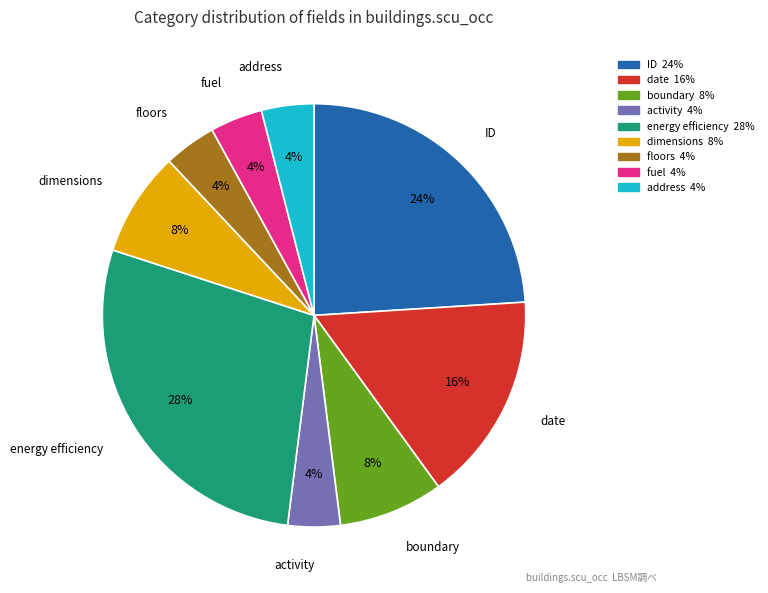

How many segments does this pie chart have?

9